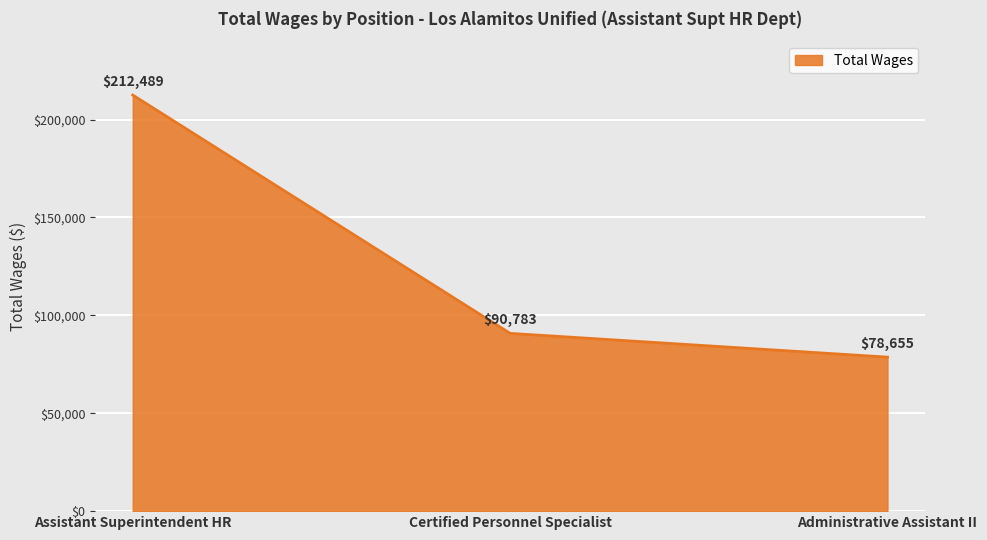

What position from the left is Certified Personnel Specialist?

2